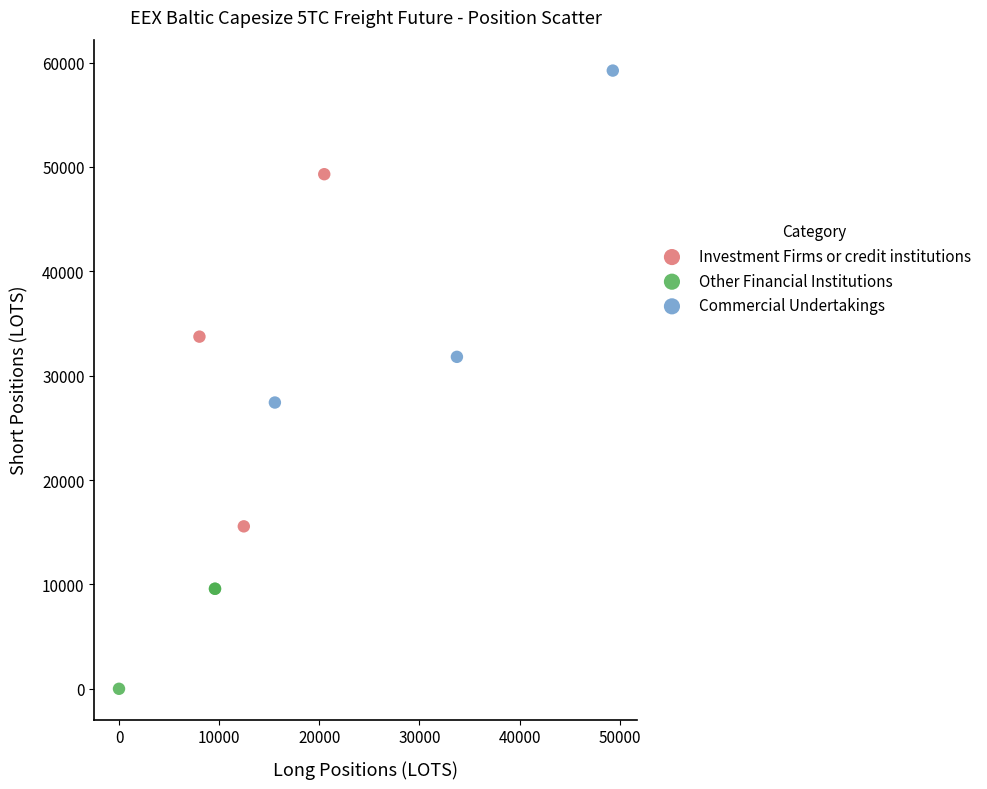

Which series has the largest Y range (max minus min)?

Investment Firms or credit institutions